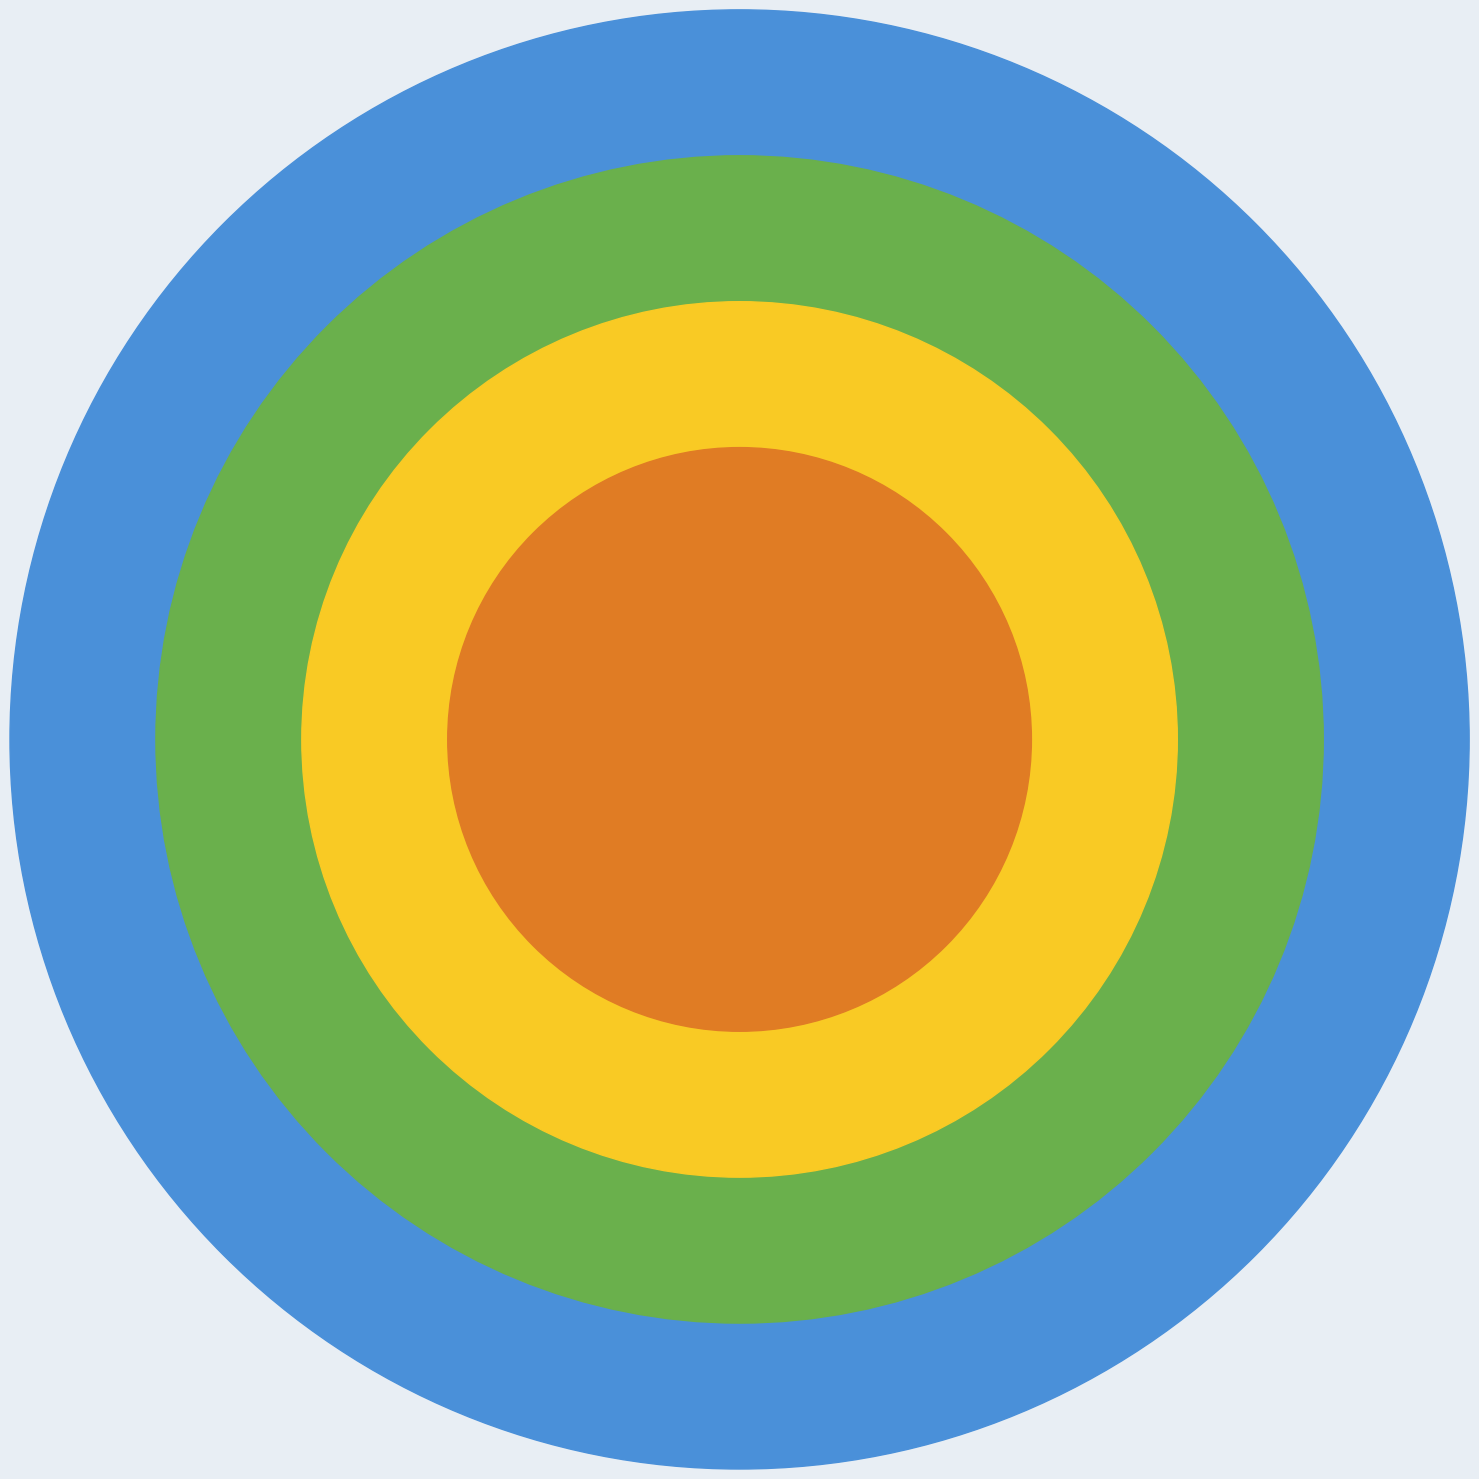

Approximately how many times larger is the value at Рожки отварные compared to Банан?

0.4